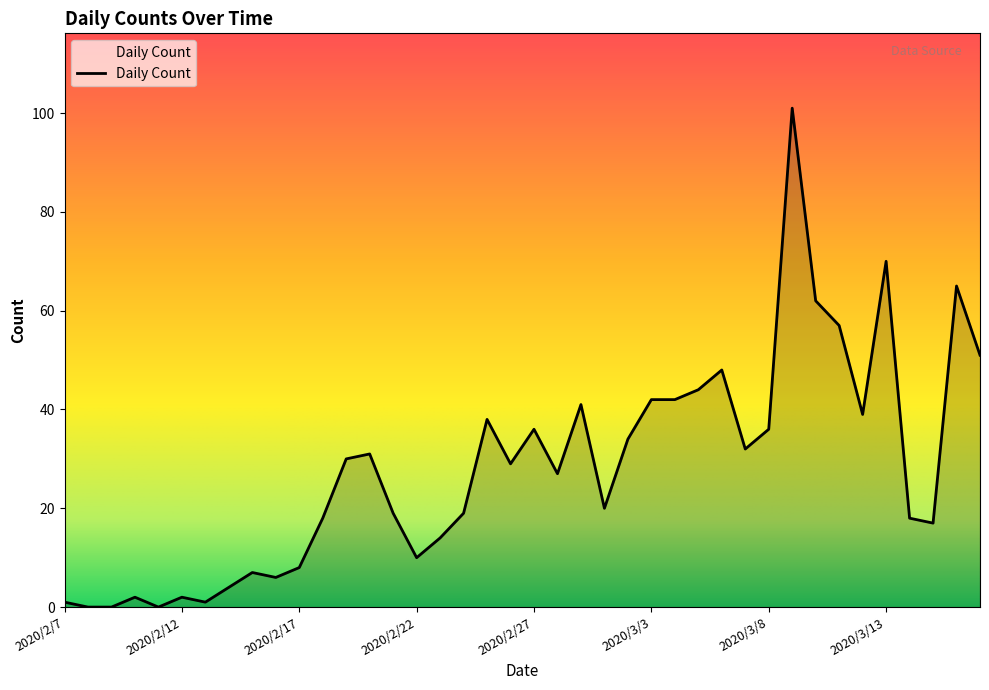

What is the greatest value displayed?

101